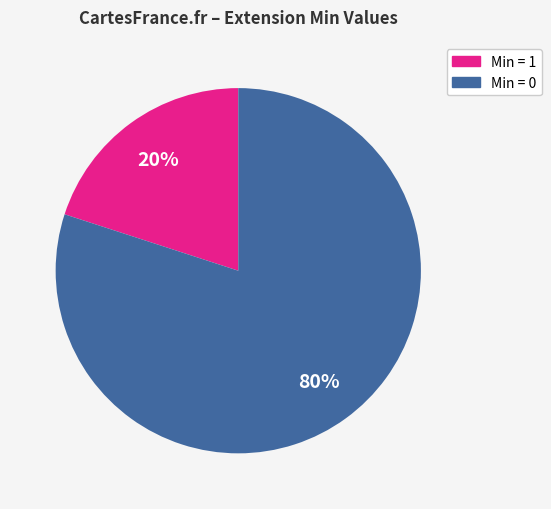

Is there any slice that represents more than half of the pie?

Yes